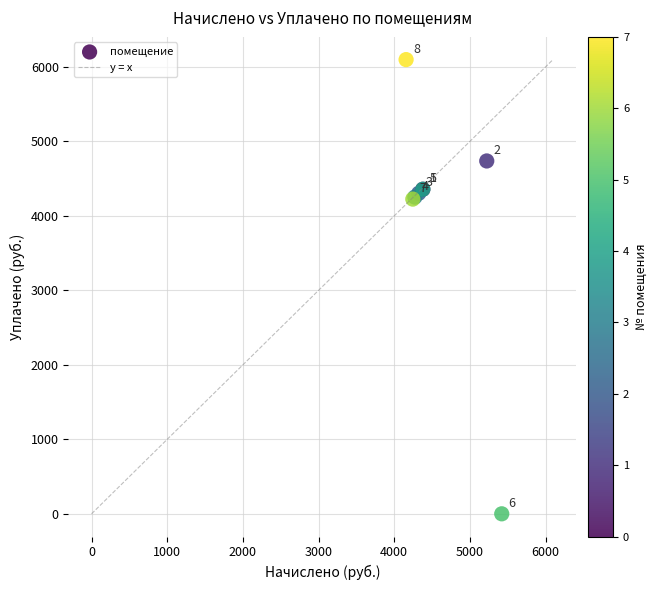

What Y value in the scatter plot is closest to 3048?

4225.0